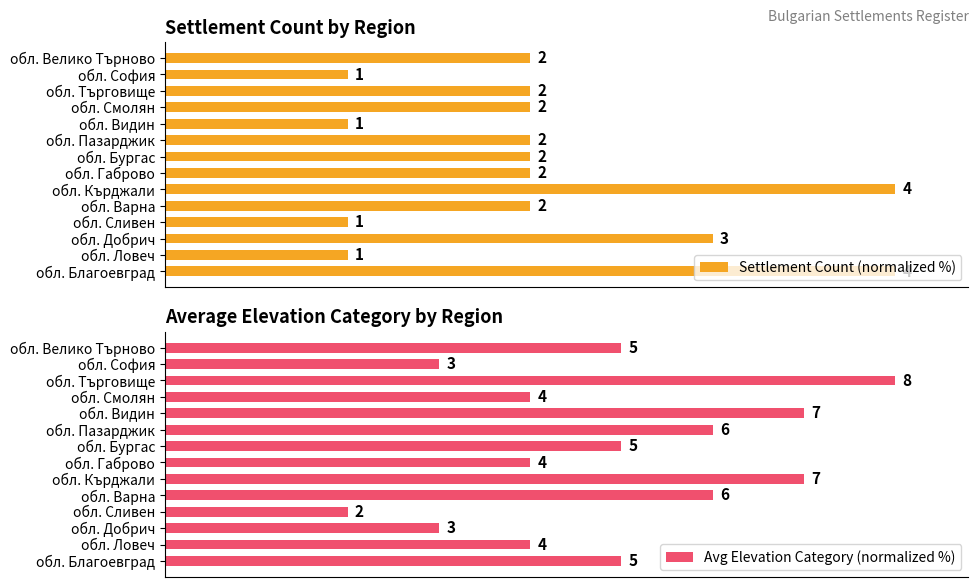

How many groups of bars are there?

14